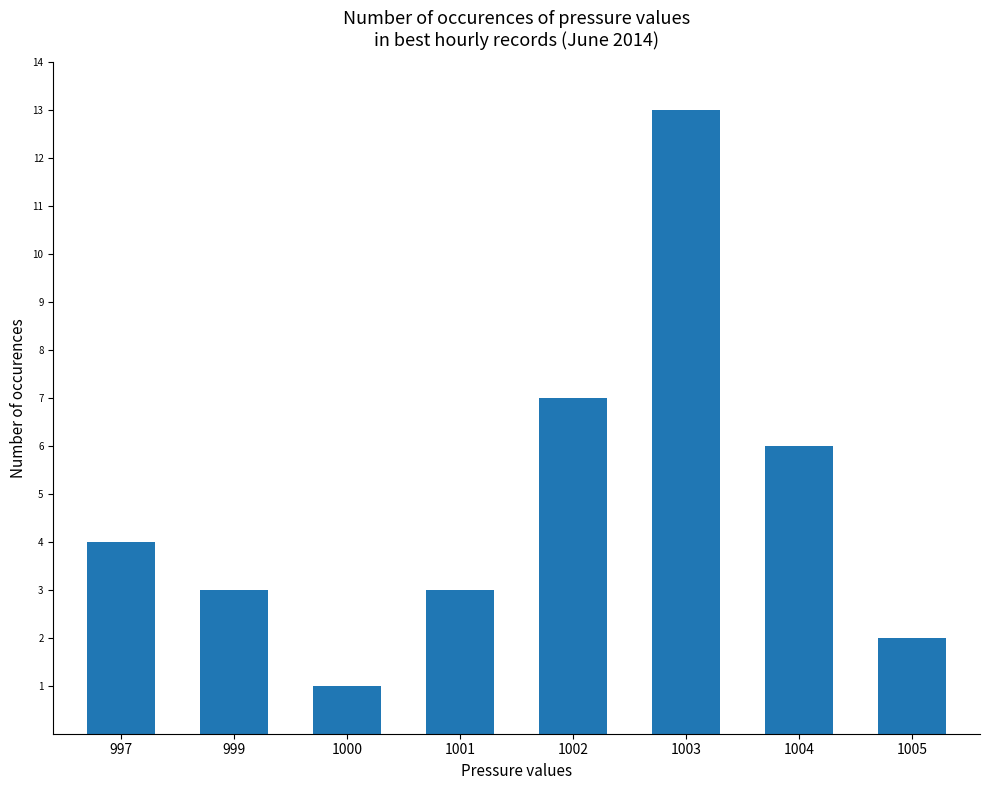

Which label corresponds to the largest value in the chart?

1003